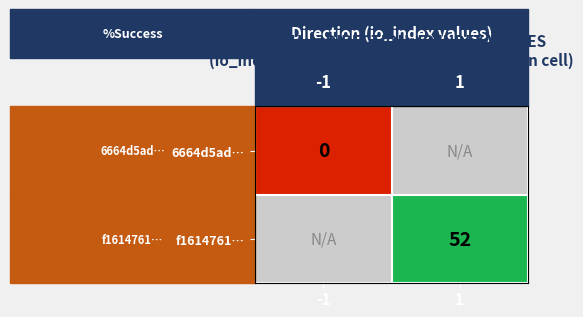

The value of f1614761… at 1 is 82. True or false?

False